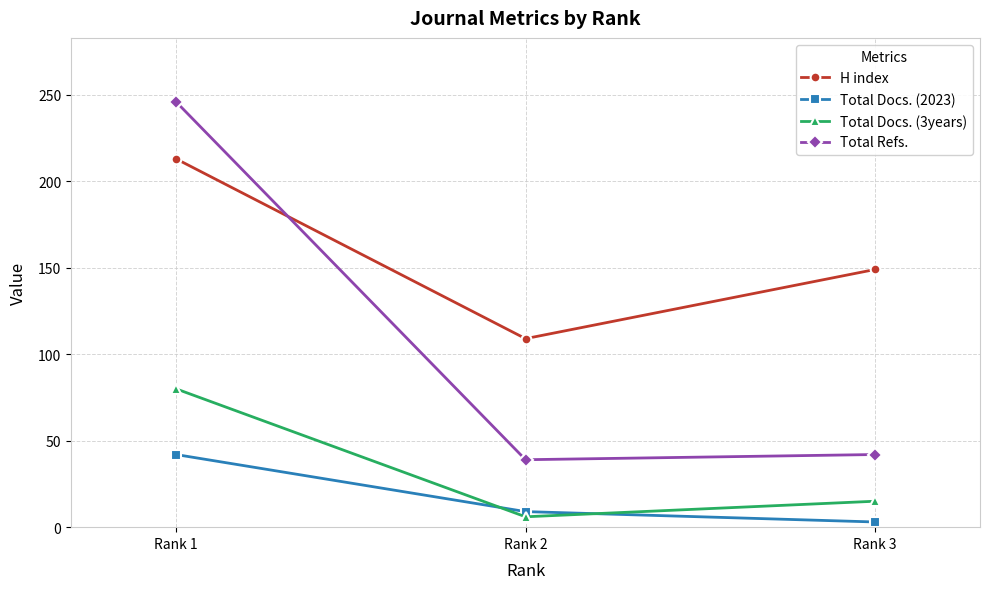

How many data points in Total Docs. (2023) are less than 9?

1